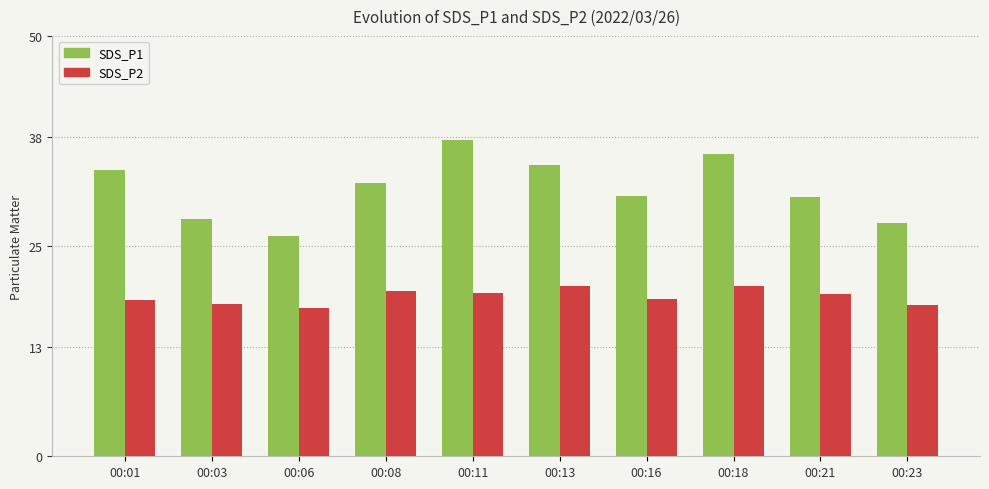

What is the sum of the SDS_P1 values at 00:16 and 00:03?

59.1